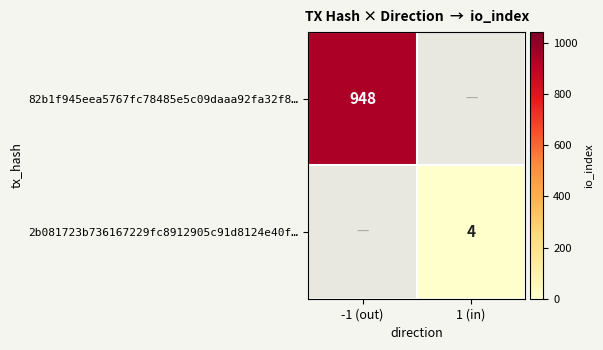

The 2b081723b736167229fc8912905c91d8124e40f… series shows 2 at 1 (in). True or false?

False